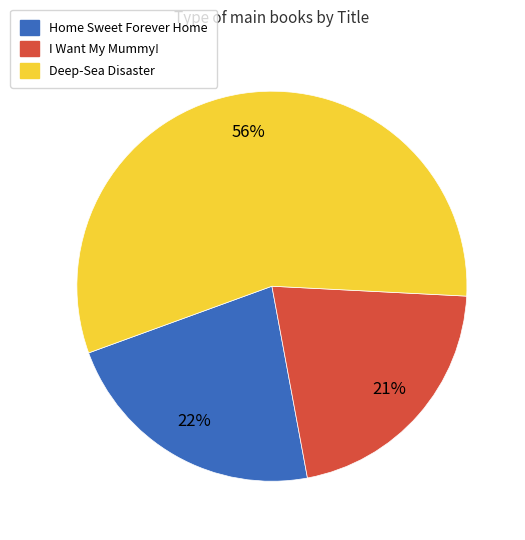

Is there any slice that represents more than half of the pie?

Yes